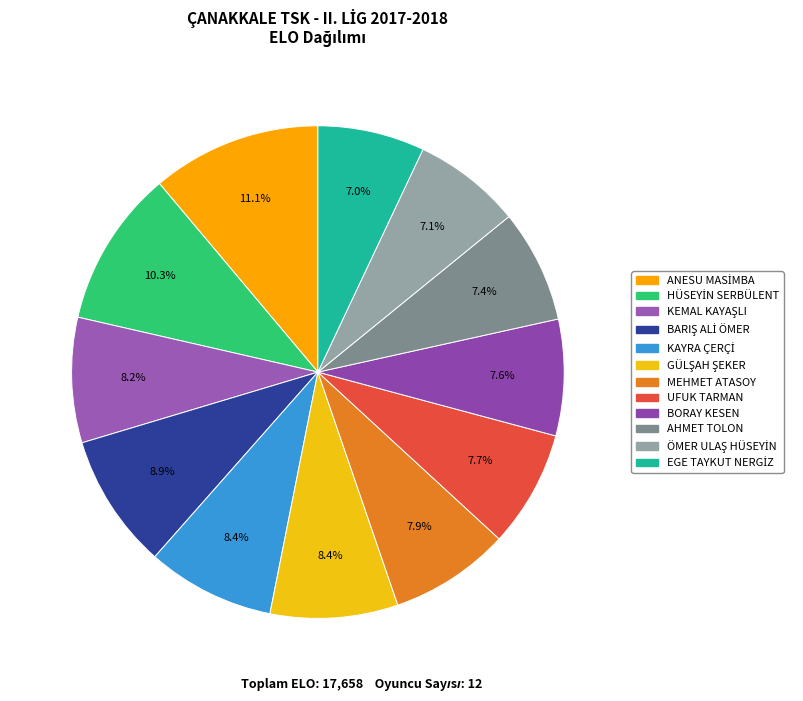

What is the change in value from UFUK TARMAN to AHMET TOLON?

-45